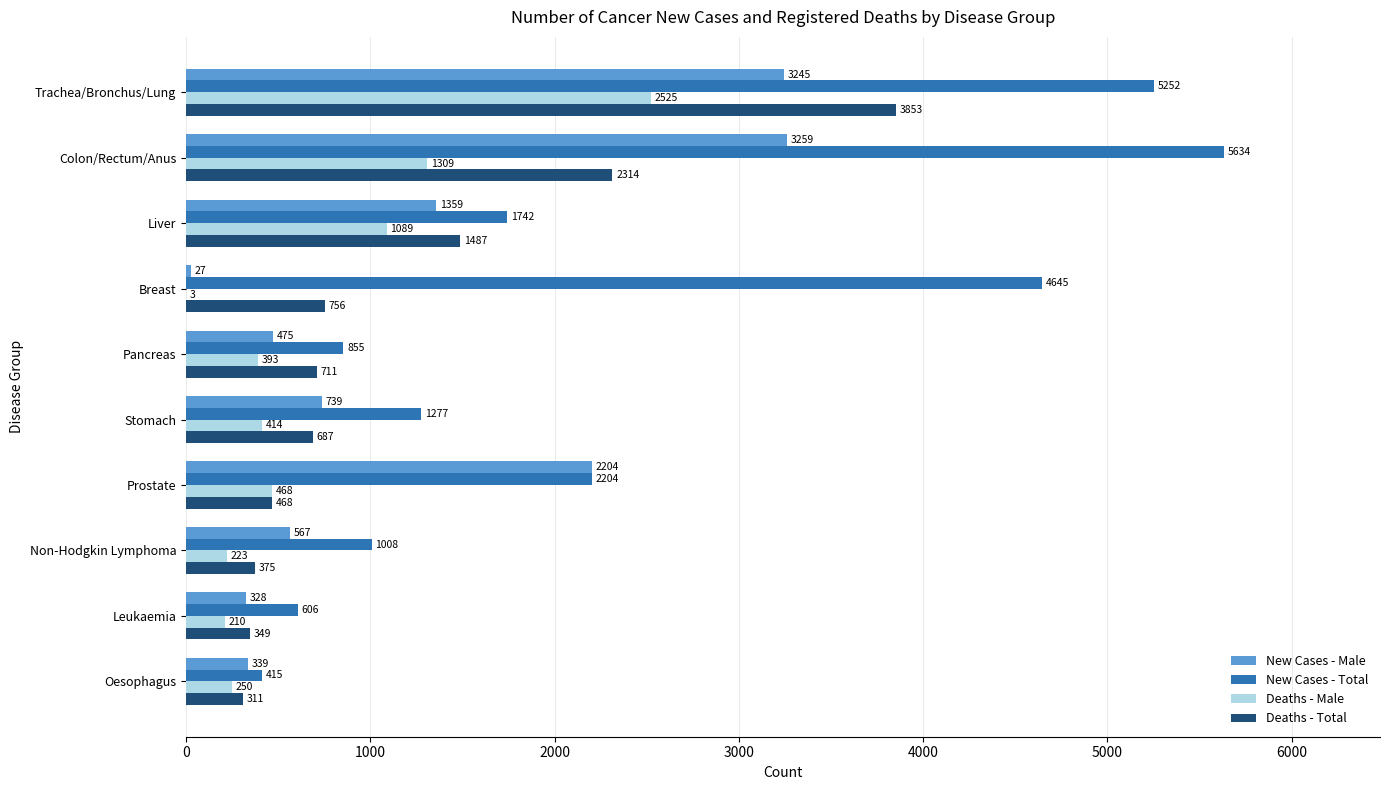

At which category is the sum across all series the highest?

Trachea/Bronchus/Lung